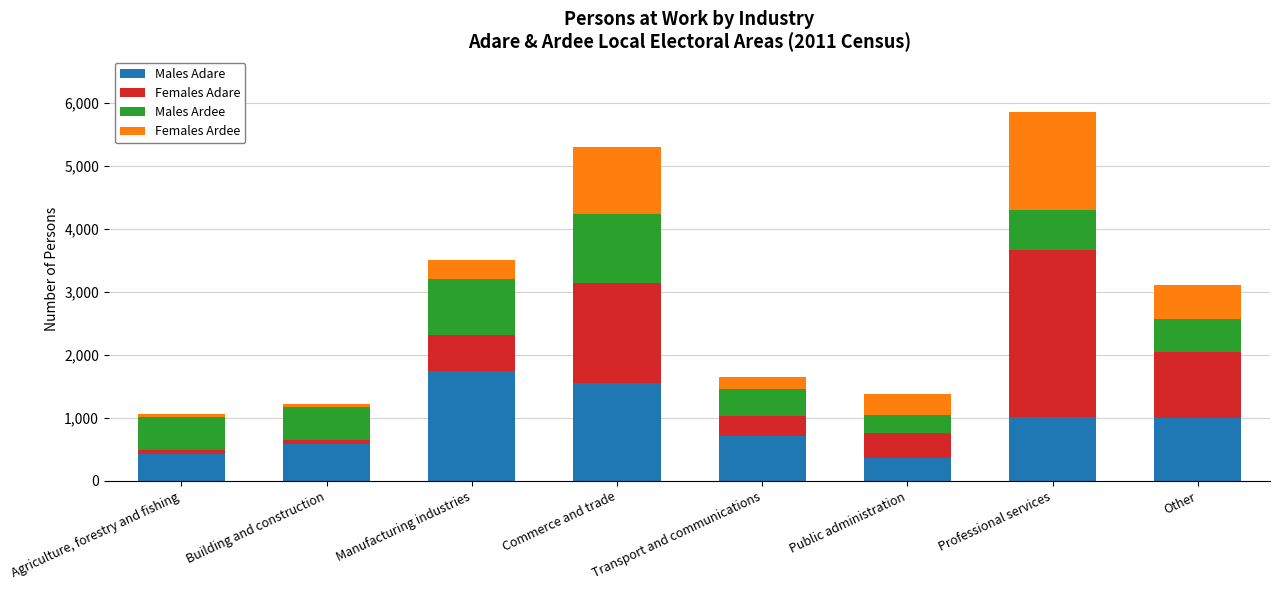

Rank the categories by Males Adare value from highest to lowest.

Manufacturing industries, Commerce and trade, Professional services, Other, Transport and communications, Building and construction, Agriculture, forestry and fishing, Public administration